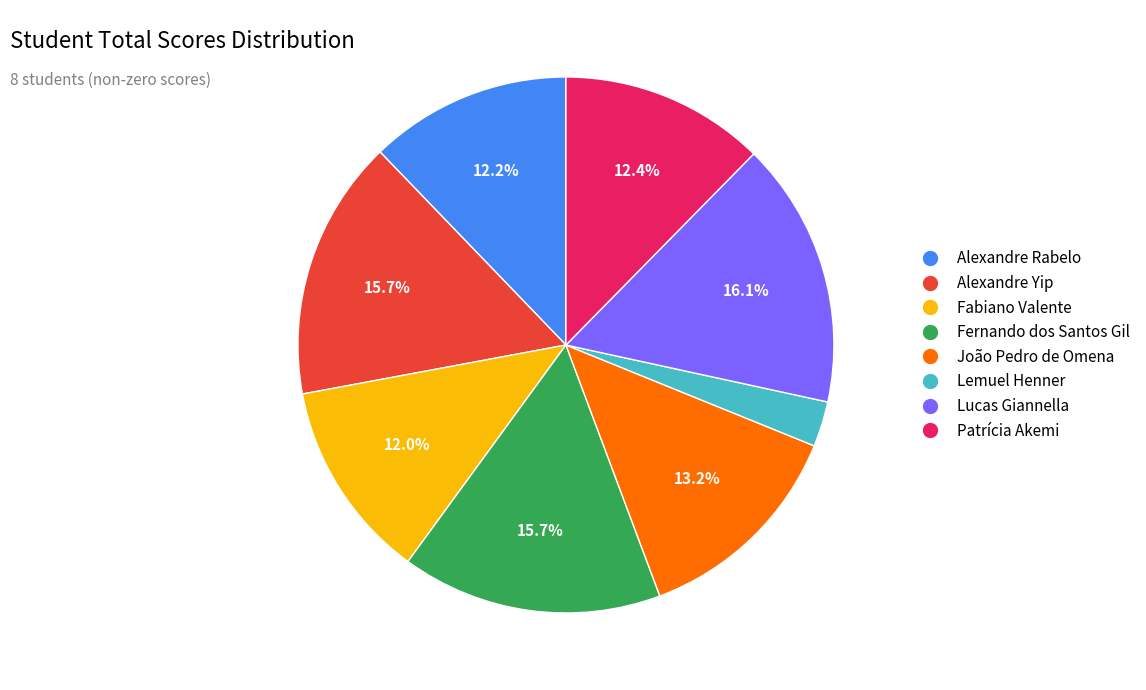

Does any single category account for the majority?

No